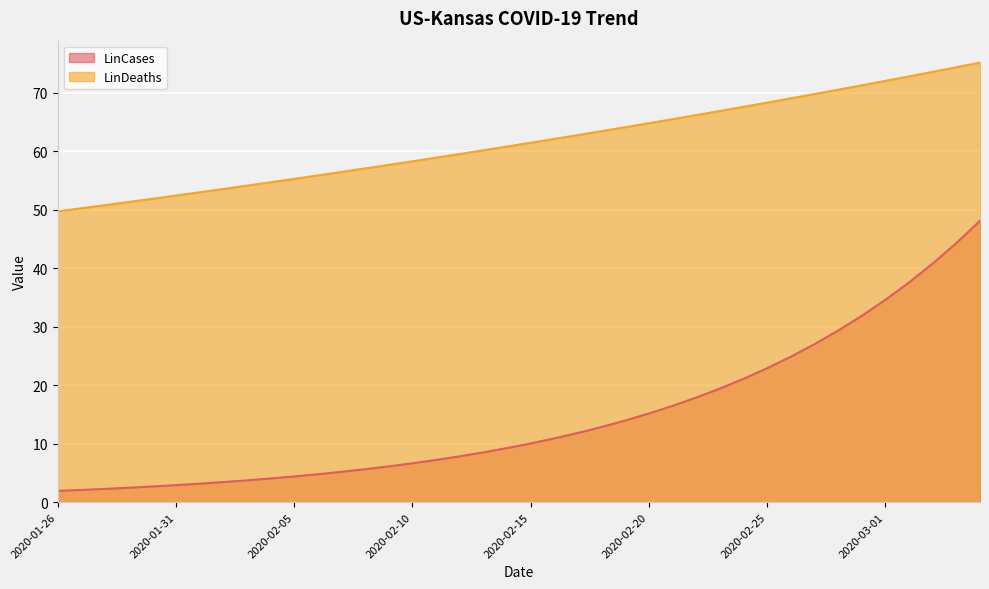

True or false: LinDeaths has more than 1 points higher than both neighbors.

False